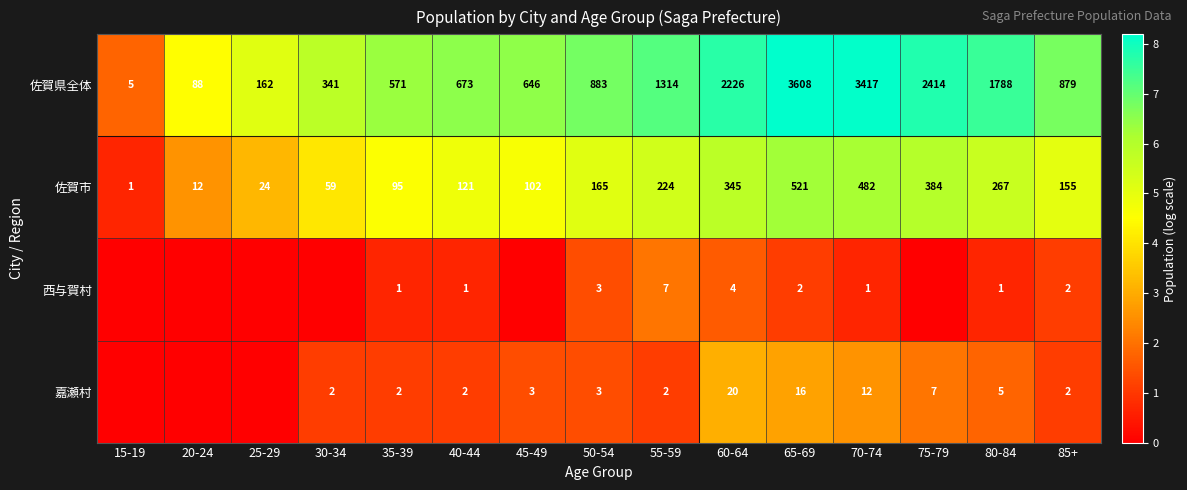

What is the difference between the highest and lowest values at 50-54?

880